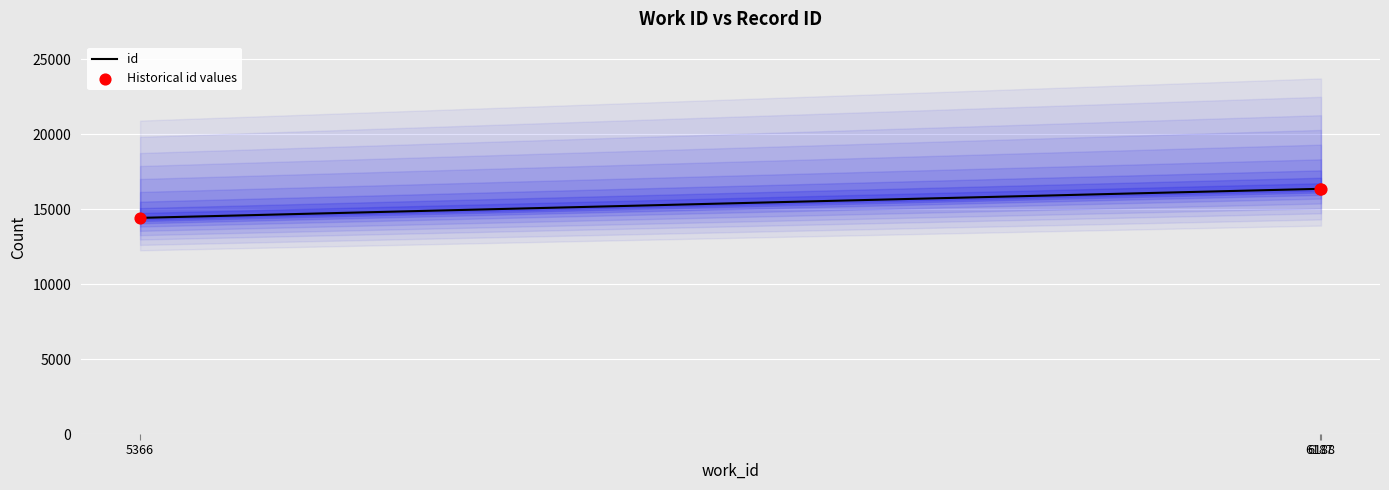

Which has a higher value, 6187 or 5366?

6187